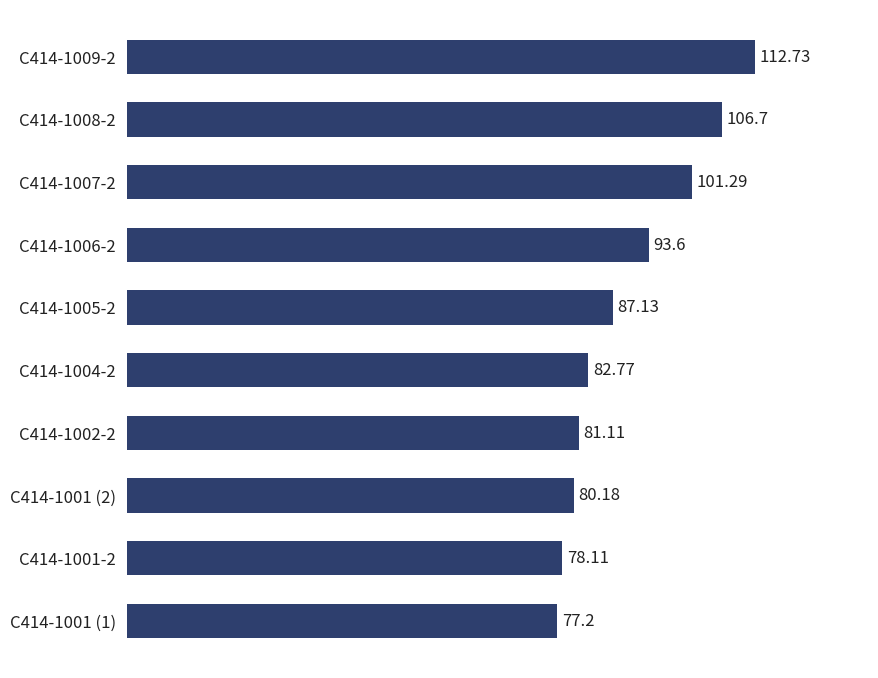

Where is the data nearest to the value 94?

С414-1006-2